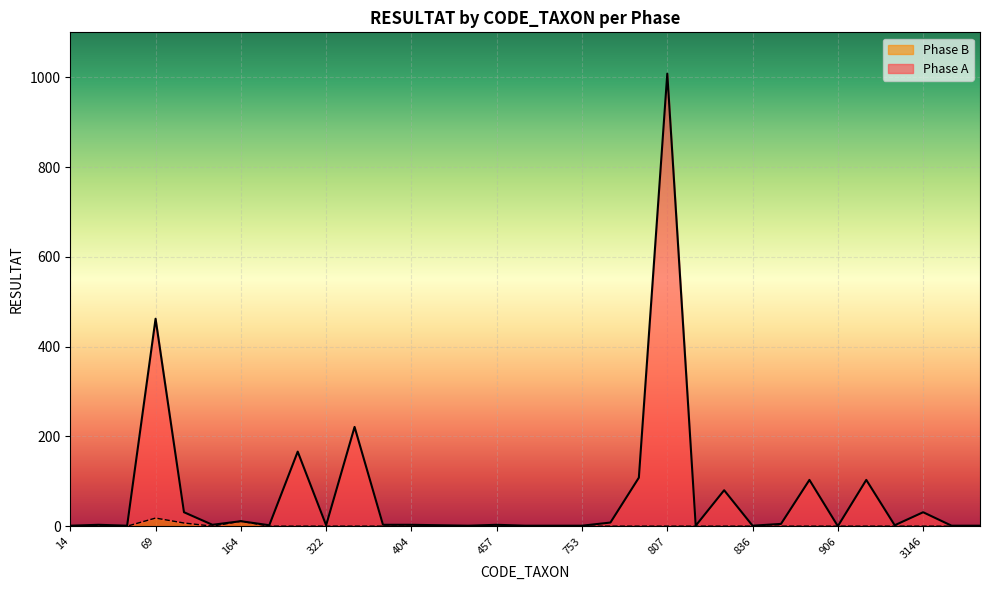

What are all the series names shown in the legend?

Phase B, Phase A